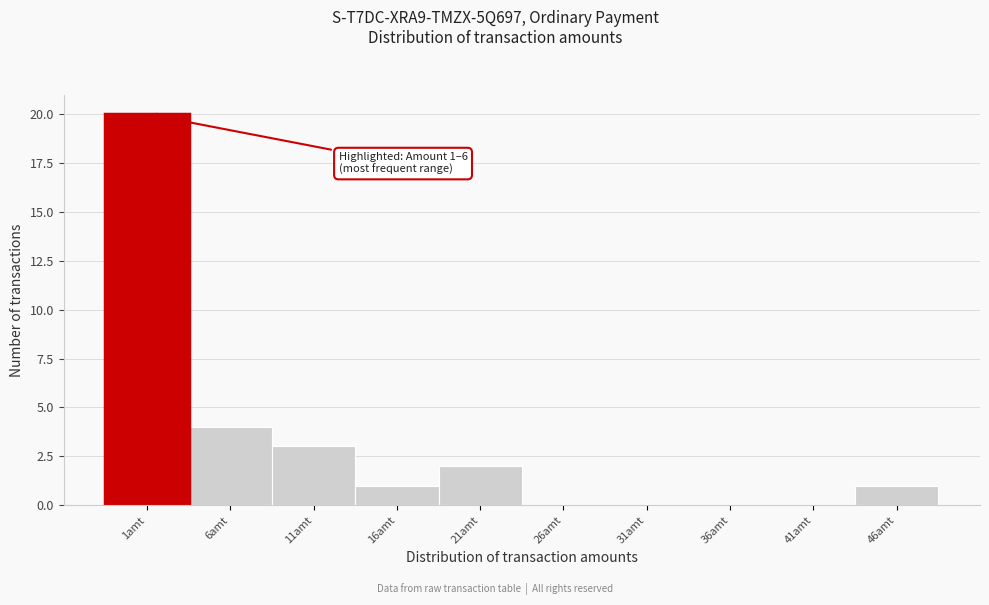

Reading left to right, list all the values displayed in this chart.

1amt=20	6amt=4	11amt=3	16amt=1	21amt=2	26amt=0	31amt=0	36amt=0	41amt=0	46amt=1